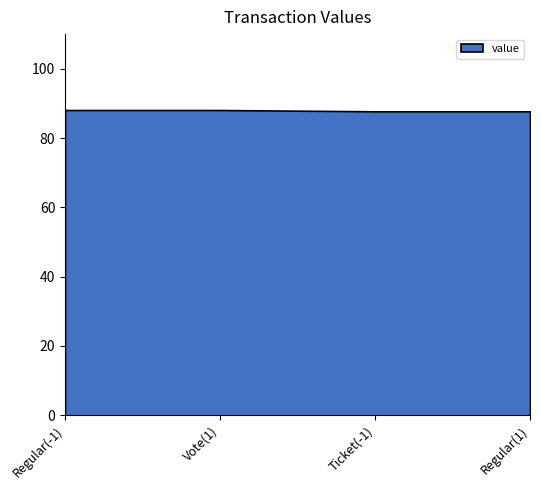

How many lines are shown in the chart?

1